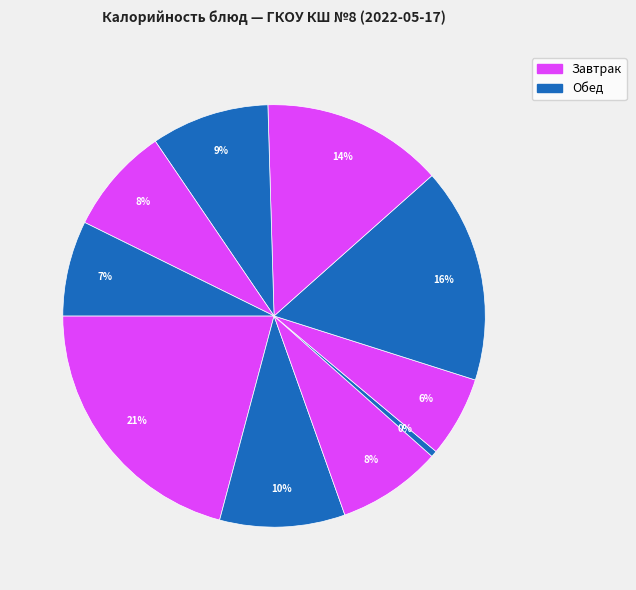

How many slices are in this pie chart?

10